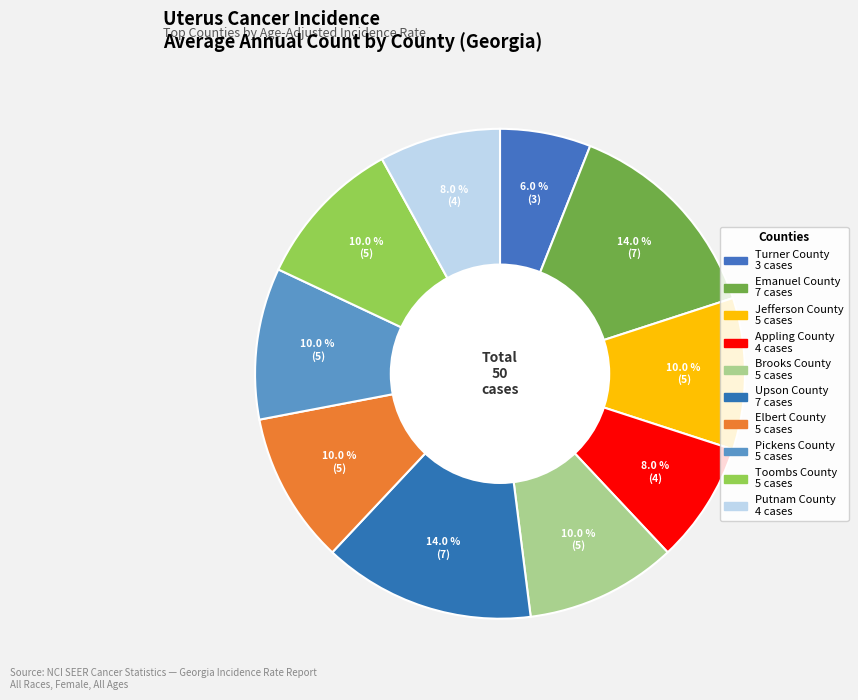

Count the number of slices in the pie.

10